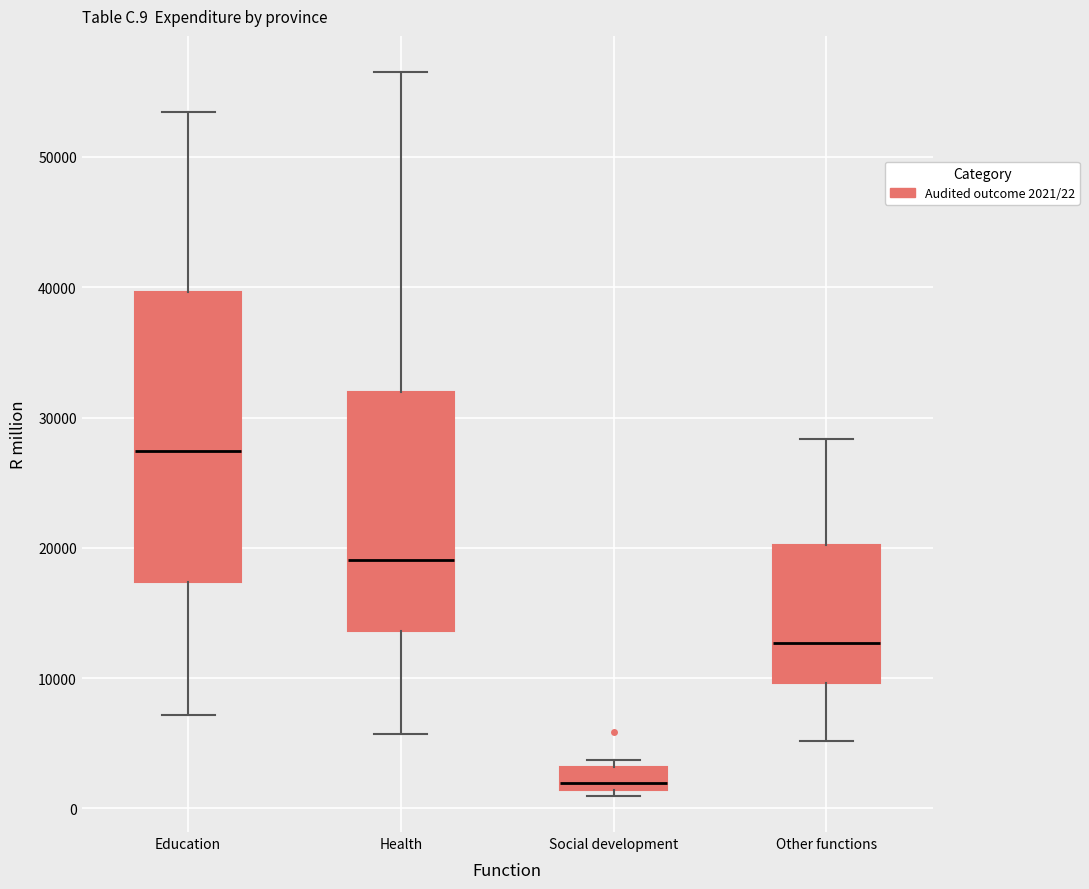

Which box's median line is the lowest?

Social development